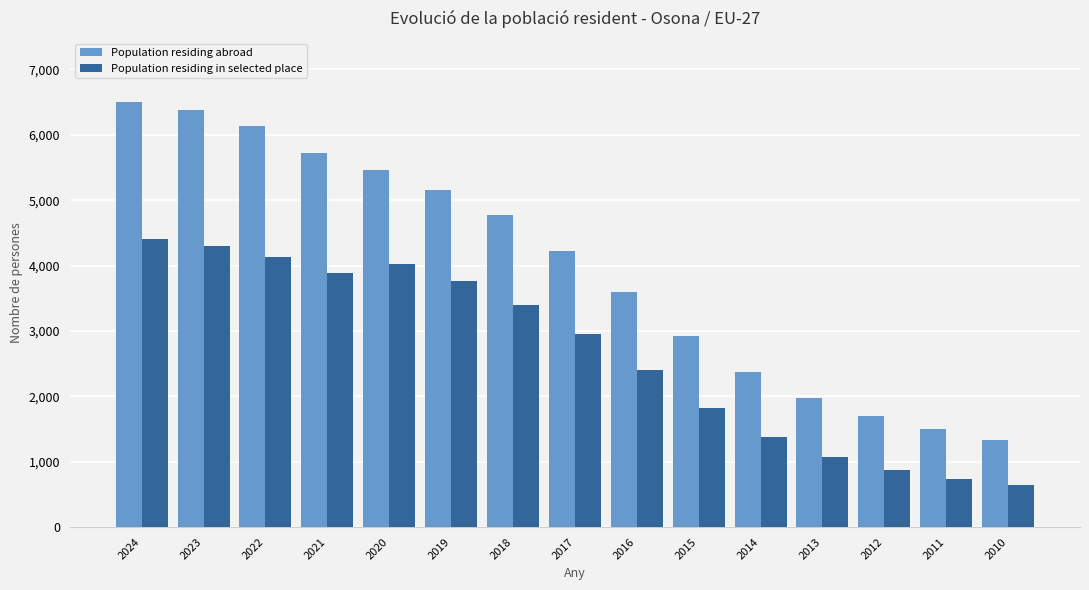

Does the chart contain any negative values?

No